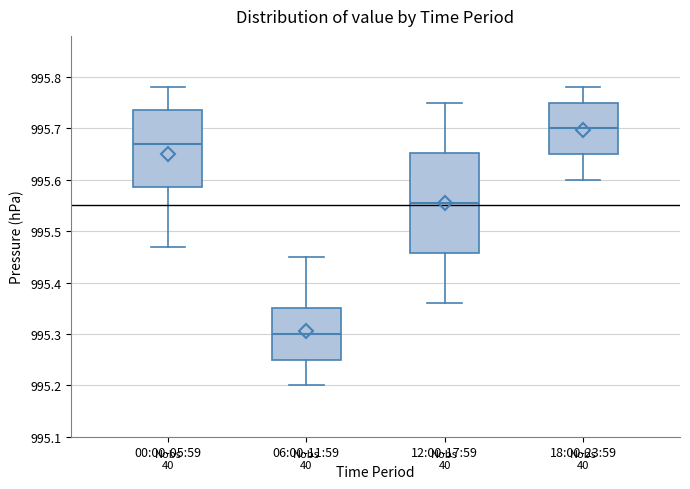

Reading left to right, transcribe this box plot: for each box, give where its median line is, the range the box spans, and where its two whiskers end, as read against the y-axis. The values are not printed on the chart, so give them approximately, as read against the axis.

00:00-05:59: median 995.67, box 995.59 to 995.74, whiskers 995.47 to 995.78
06:00-11:59: median 995.30, box 995.25 to 995.35, whiskers 995.20 to 995.45
12:00-17:59: median 995.56, box 995.46 to 995.65, whiskers 995.36 to 995.75
18:00-23:59: median 995.70, box 995.65 to 995.75, whiskers 995.60 to 995.78